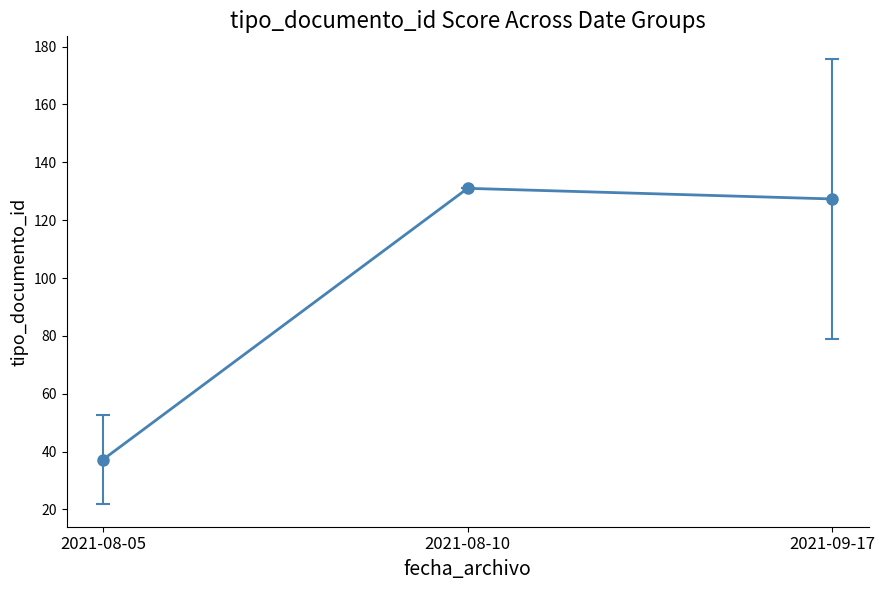

What is the label of the 2nd point from the left?

2021-08-10